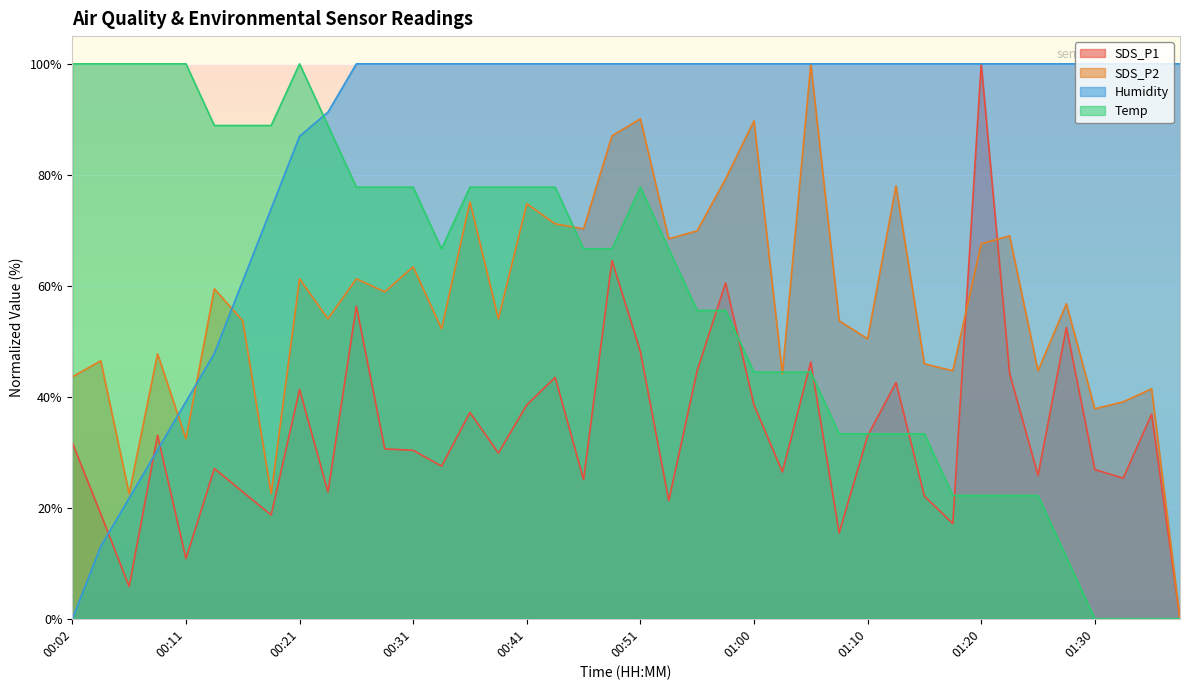

List the series in order of their peak value, lowest first.

SDS_P1, SDS_P2, Humidity, Temp